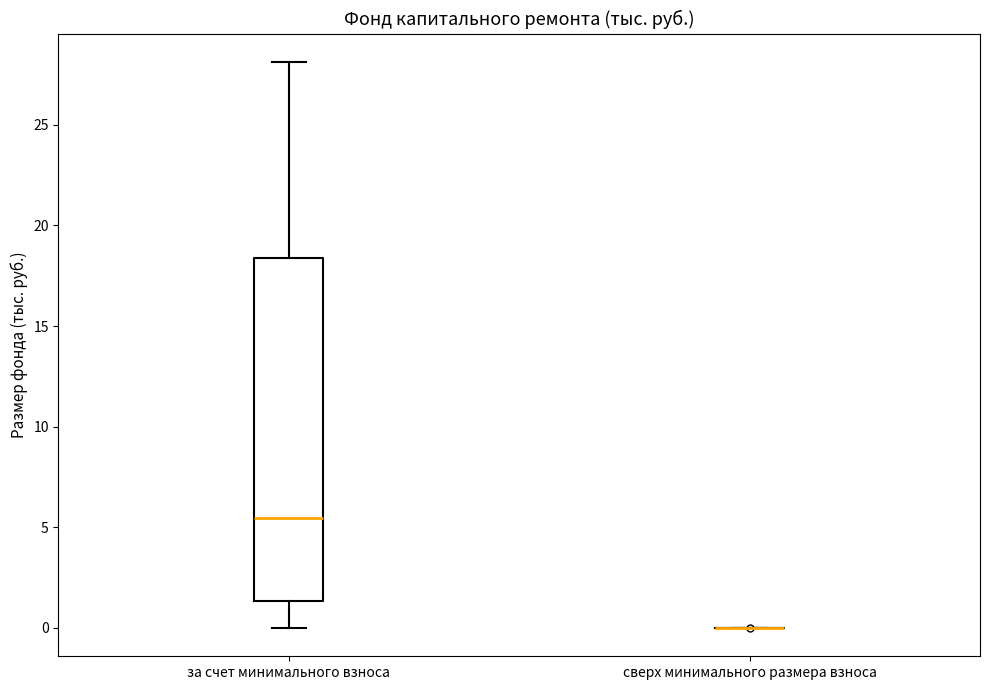

Which box is the tallest, from its lower edge to its upper edge?

за счет минимального взноса